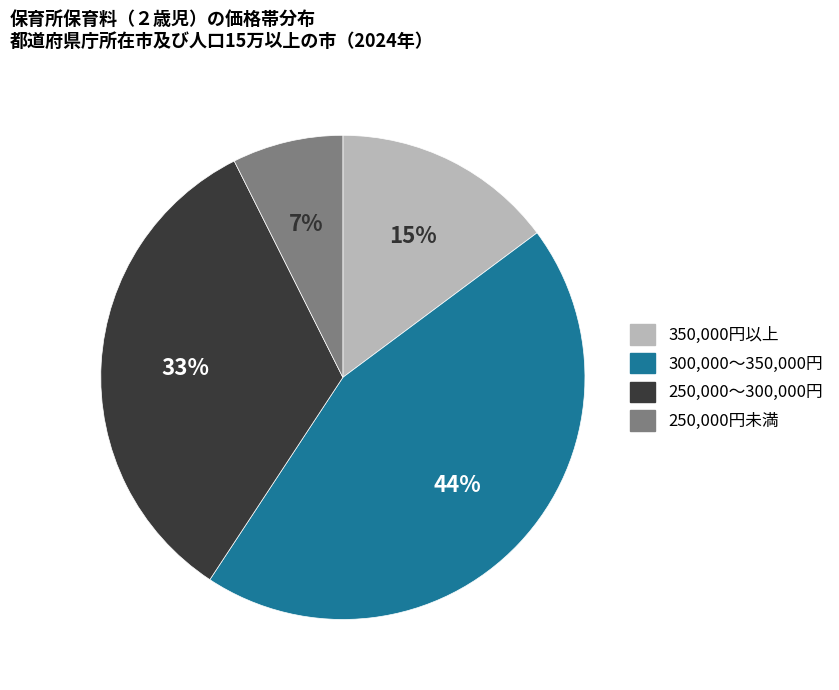

To the nearest percent, what is the average slice percentage?

25%